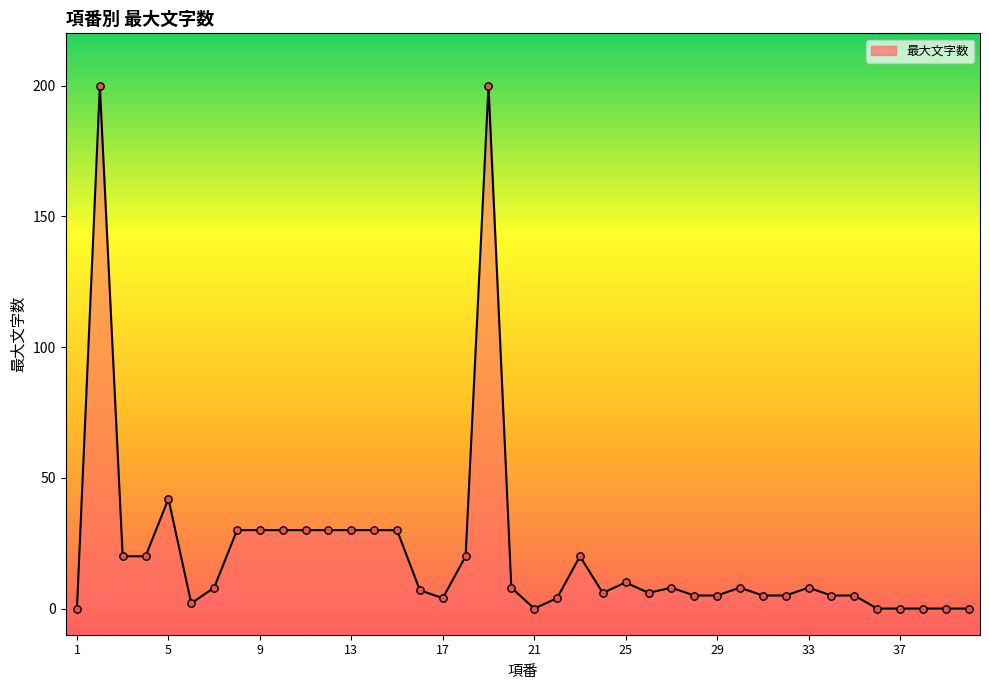

What is the change in value from 5 to 28?

-37